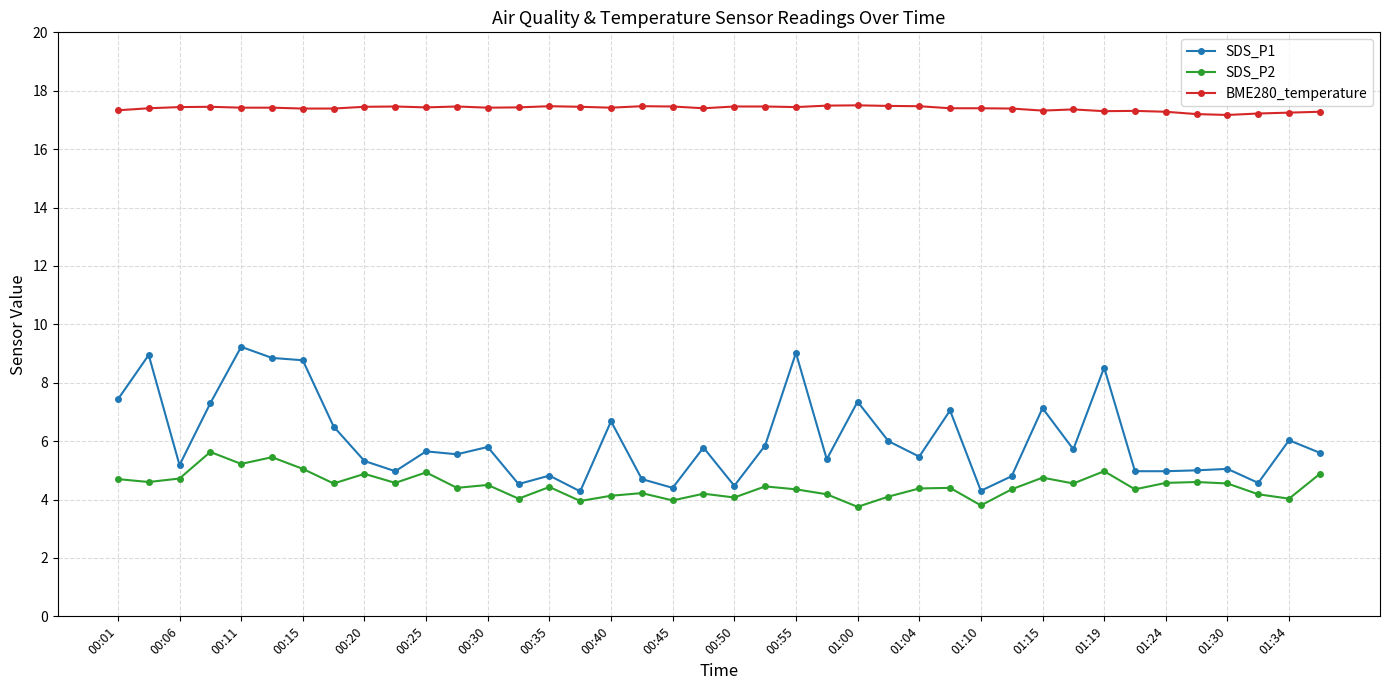

True or false: SDS_P2 has more than 0 points higher than both neighbors.

True